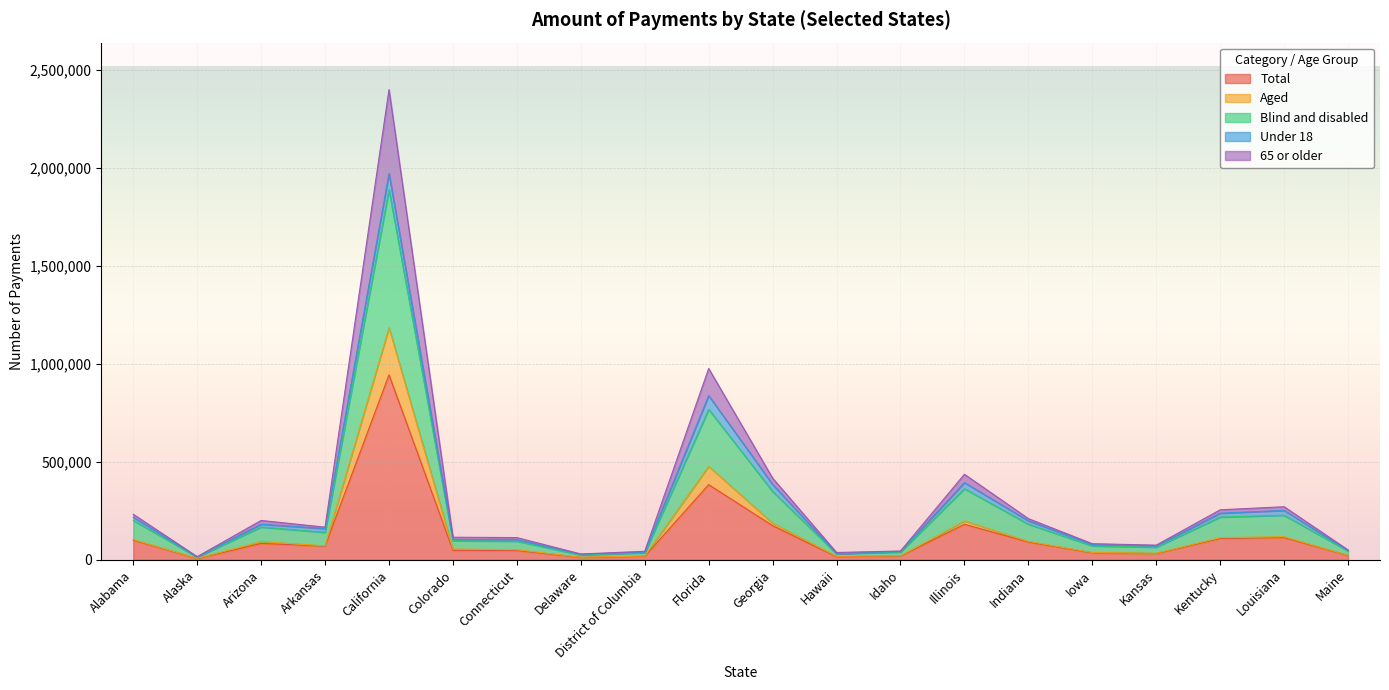

How many data points does each series have?

20